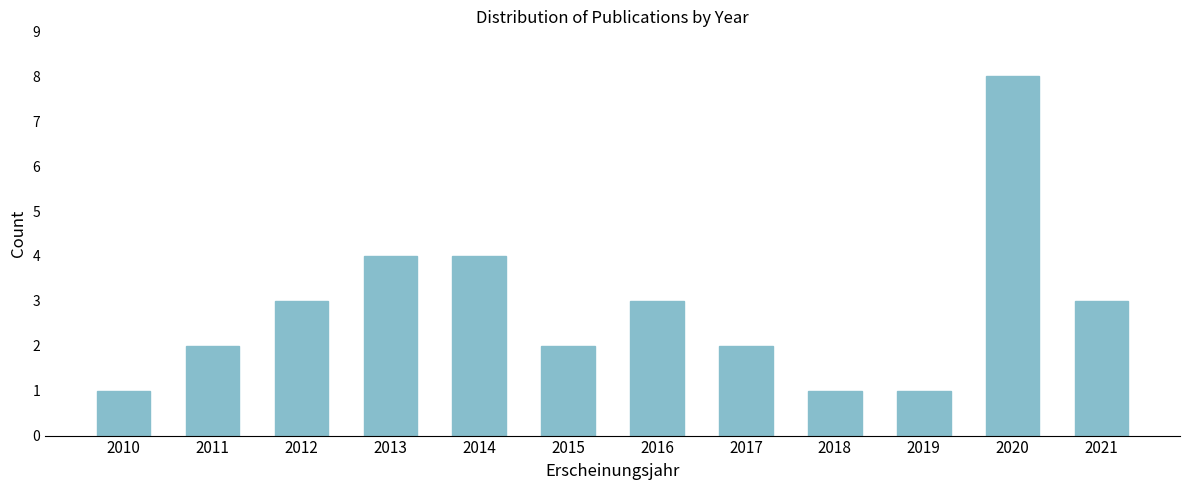

Reading right to left, extract all data points from this chart.

2021=3	2020=8	2019=1	2018=1	2017=2	2016=3	2015=2	2014=4	2013=4	2012=3	2011=2	2010=1